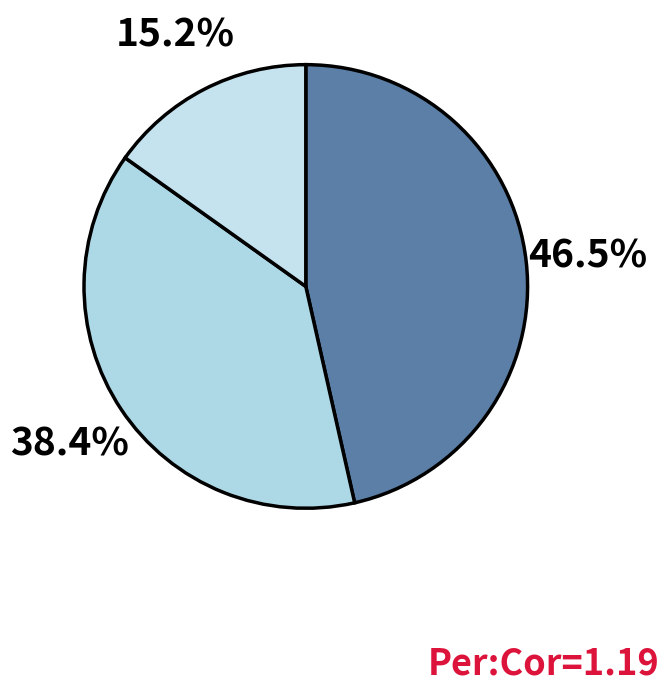

Count the number of slices in the pie.

3